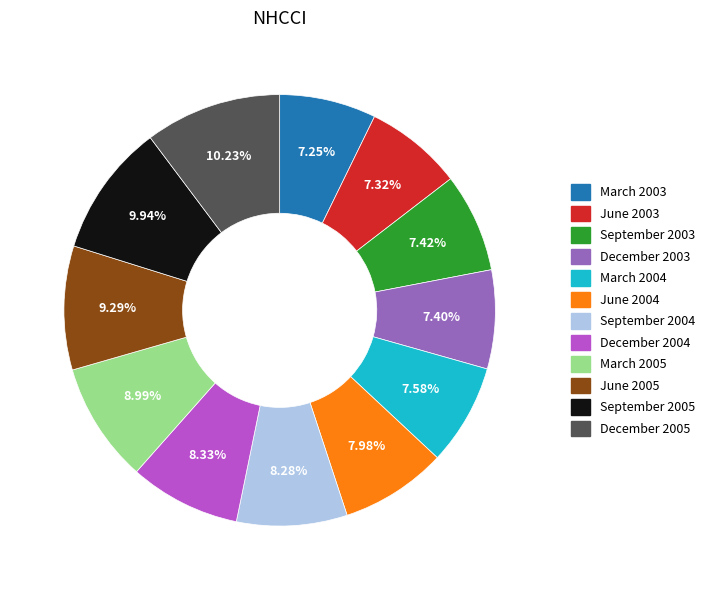

To the nearest percent, what is the difference between the largest and smallest slice percentages?

3%